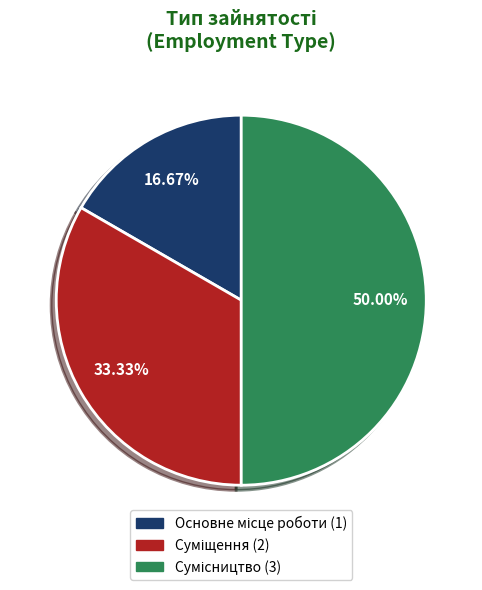

What percentage is the Основне місце роботи slice, to the nearest percent?

17%